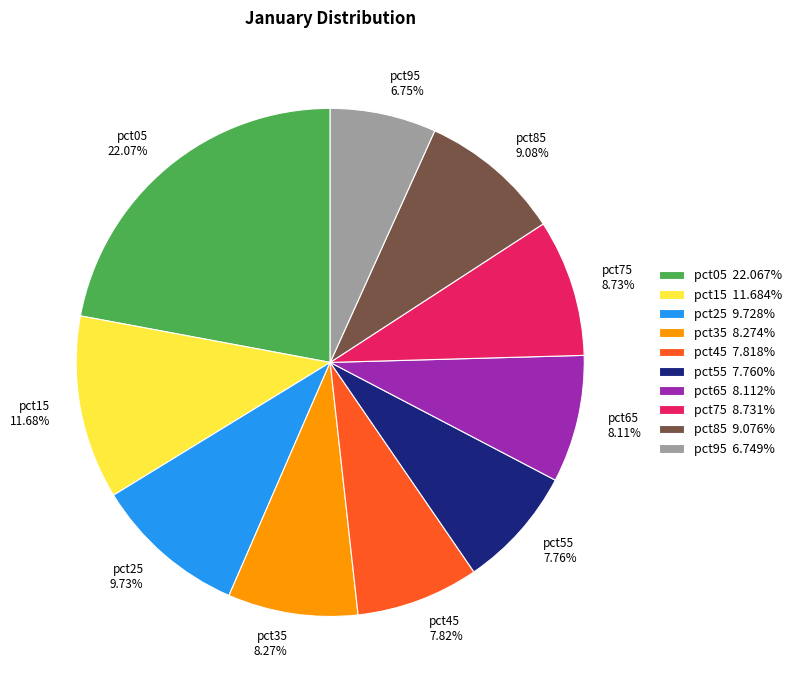

Is the sum of pct65 and pct15 greater than half?

No